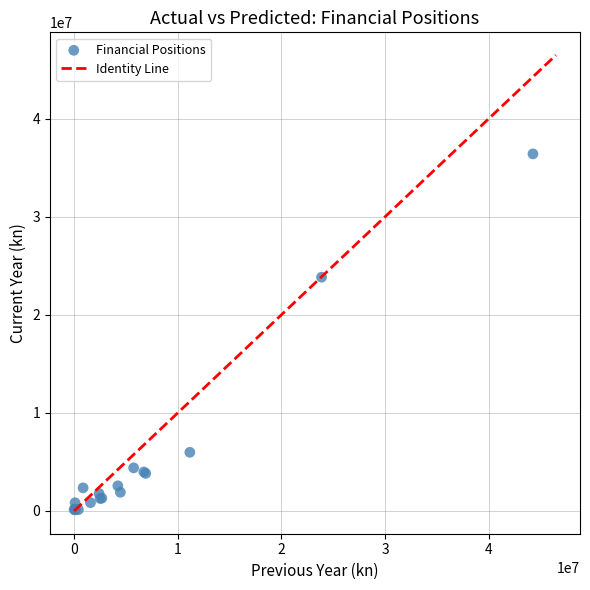

What Y value in the scatter plot is closest to 18256865?

23830656